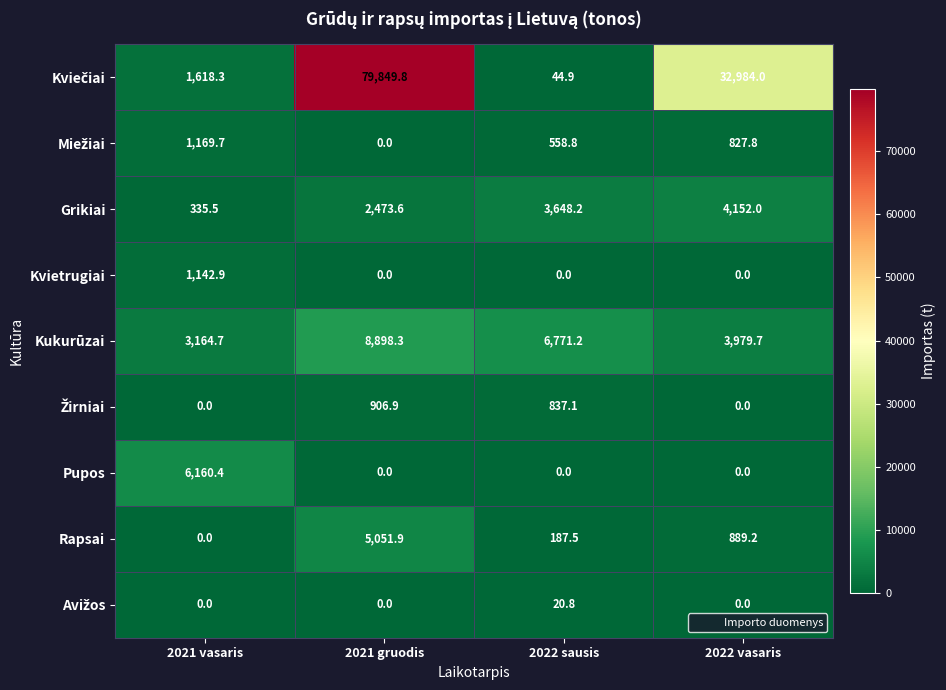

What is the difference between the Grikiai values at 2022 sausis and 2022 vasaris?

503.8